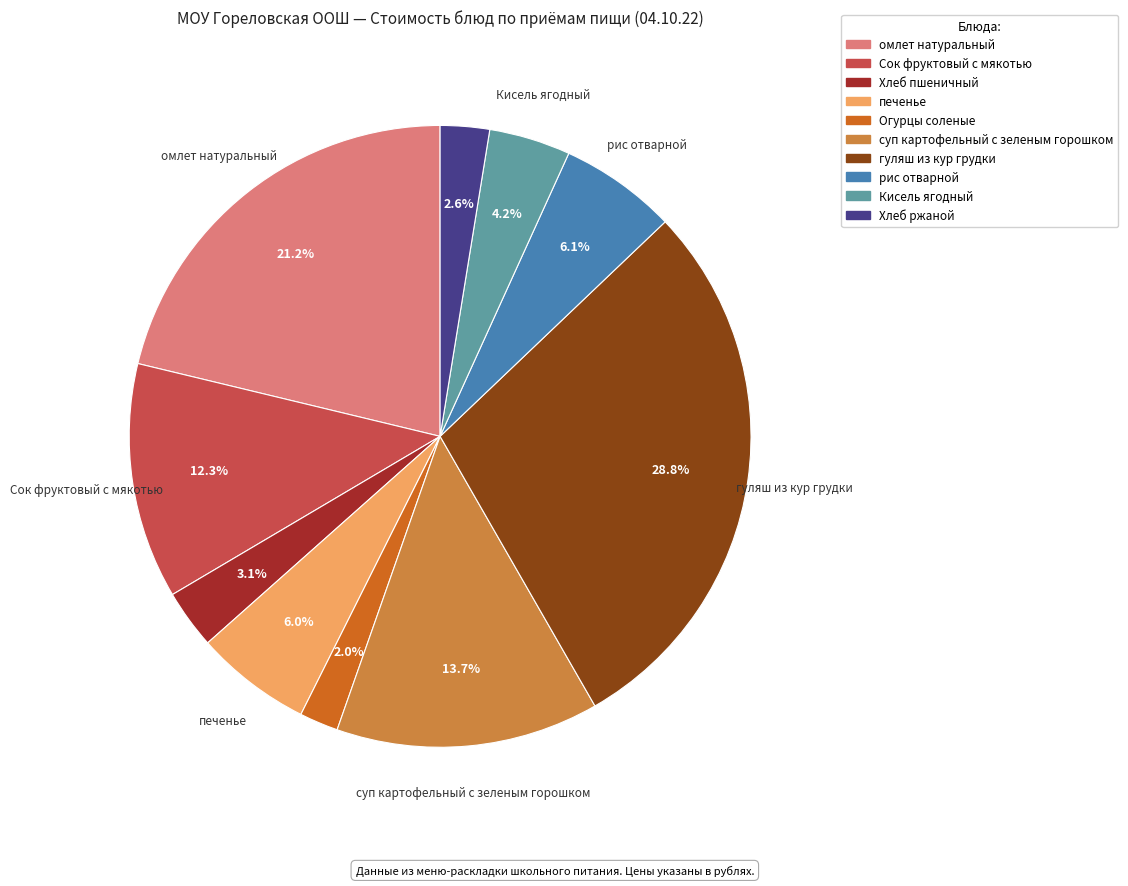

What is the total percentage of гуляш из кур грудки and Сок фруктовый с мякотью?

41.1%